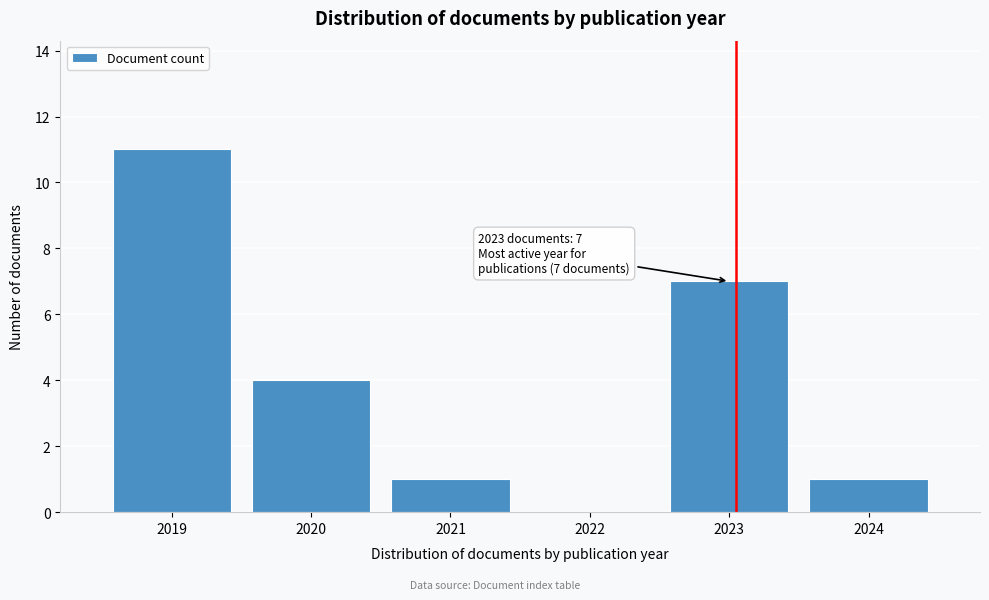

Which range on the x-axis has the tallest bar?

2018.5 to 2019.5